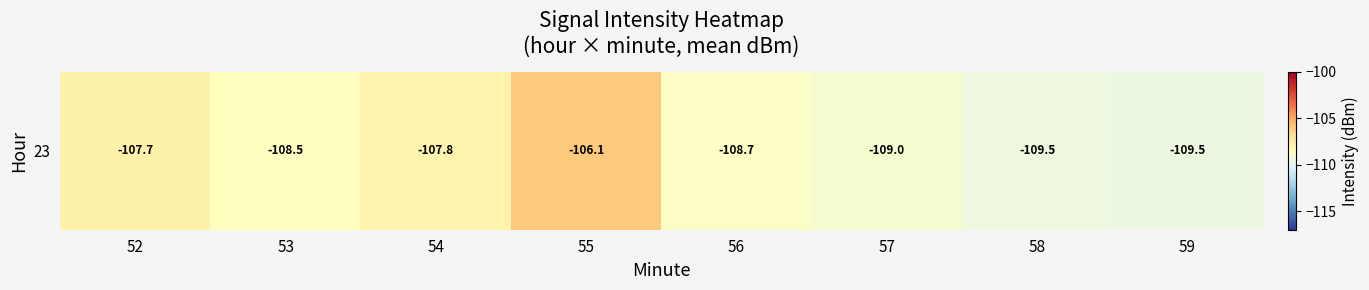

What is the greatest value displayed?

-106.1